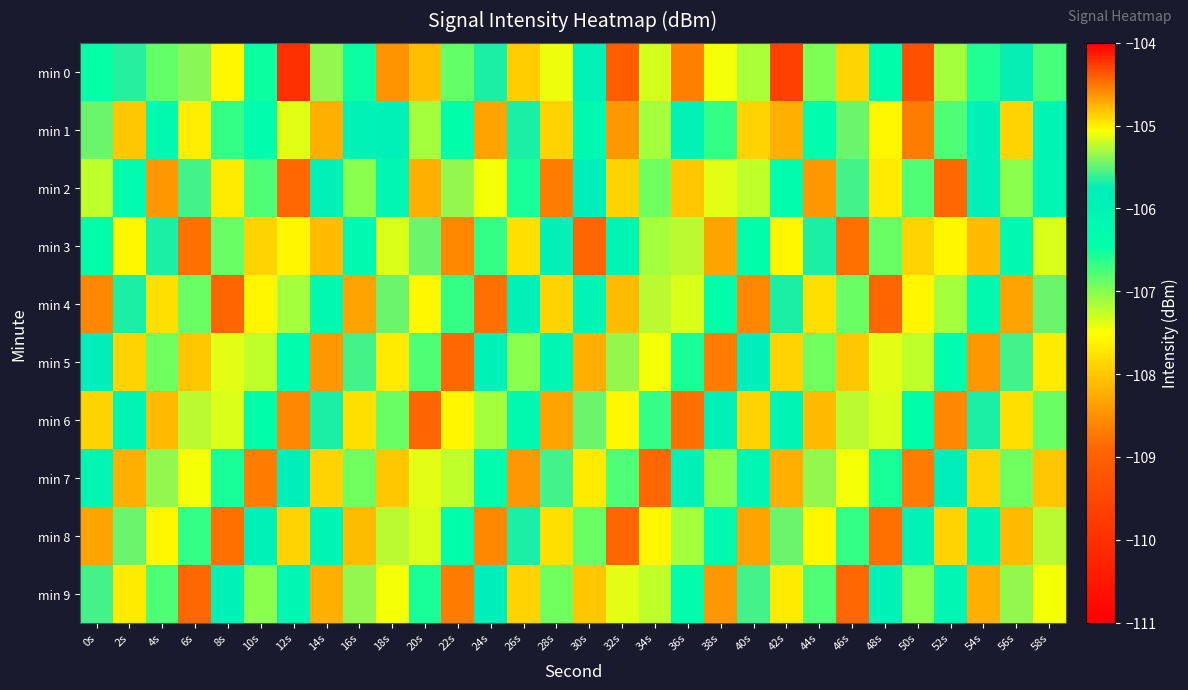

Reading left to right, list all the values displayed in this chart.

min 0: 0s=-106.5	2s=-105.6	4s=-106.9	6s=-105.4	8s=-107.6	10s=-106.5	12s=-110.0	14s=-105.4	16s=-106.5	18s=-108.5	20s=-108.1	22s=-106.8	24s=-105.7	26s=-107.9	28s=-105.1	30s=-106.0	32s=-109.1	34s=-107.3	36s=-108.7	38s=-107.5	40s=-107.2	42s=-109.7	44s=-107.0	46s=-104.9	48s=-106.4	50s=-109.3	52s=-107.1	54s=-106.6	56s=-105.7	58s=-106.8
min 1: 0s=-105.5	2s=-108.0	4s=-106.2	6s=-107.7	8s=-106.7	10s=-106.4	12s=-107.4	14s=-108.2	16s=-105.9	18s=-105.9	20s=-107.1	22s=-106.4	24s=-108.3	26s=-105.7	28s=-107.9	30s=-106.2	32s=-108.5	34s=-107.1	36s=-106.0	38s=-106.7	40s=-107.9	42s=-108.2	44s=-106.3	46s=-105.5	48s=-107.6	50s=-108.7	52s=-106.8	54s=-105.9	56s=-107.9	58s=-106.0
min 2: 0s=-107.2	2s=-106.3	4s=-108.5	6s=-105.6	8s=-107.7	10s=-106.8	12s=-108.9	14s=-105.9	16s=-107.0	18s=-106.1	20s=-108.2	22s=-105.3	24s=-107.5	26s=-106.6	28s=-108.7	30s=-105.8	32s=-107.9	34s=-106.9	36s=-108.0	38s=-105.1	40s=-107.2	42s=-106.3	44s=-108.5	46s=-105.6	48s=-107.7	50s=-106.8	52s=-108.9	54s=-105.9	56s=-107.0	58s=-106.1
min 3: 0s=-106.5	2s=-107.6	4s=-105.7	6s=-108.8	8s=-106.9	10s=-107.9	12s=-105.0	14s=-108.1	16s=-106.2	18s=-107.3	20s=-105.5	22s=-108.6	24s=-106.7	26s=-107.8	28s=-105.9	30s=-108.9	32s=-106.0	34s=-107.1	36s=-105.2	38s=-108.3	40s=-106.5	42s=-107.6	44s=-105.7	46s=-108.8	48s=-106.9	50s=-107.9	52s=-105.0	54s=-108.1	56s=-106.2	58s=-107.3
min 4: 0s=-108.6	2s=-105.7	4s=-107.8	6s=-106.9	8s=-108.9	10s=-105.0	12s=-107.1	14s=-106.2	16s=-108.3	18s=-105.5	20s=-107.6	22s=-106.7	24s=-108.8	26s=-105.9	28s=-107.9	30s=-106.0	32s=-108.1	34s=-105.2	36s=-107.3	38s=-106.5	40s=-108.6	42s=-105.7	44s=-107.8	46s=-106.9	48s=-108.9	50s=-105.0	52s=-107.1	54s=-106.2	56s=-108.3	58s=-105.5
min 5: 0s=-105.8	2s=-107.9	4s=-106.9	6s=-108.0	8s=-105.1	10s=-107.2	12s=-106.3	14s=-108.5	16s=-105.6	18s=-107.7	20s=-106.8	22s=-108.9	24s=-105.9	26s=-107.0	28s=-106.1	30s=-108.2	32s=-105.3	34s=-107.5	36s=-106.6	38s=-108.7	40s=-105.8	42s=-107.9	44s=-106.9	46s=-108.0	48s=-105.1	50s=-107.2	52s=-106.3	54s=-108.5	56s=-105.6	58s=-107.7
min 6: 0s=-107.9	2s=-106.0	4s=-108.1	6s=-105.2	8s=-107.3	10s=-106.5	12s=-108.6	14s=-105.7	16s=-107.8	18s=-106.9	20s=-108.9	22s=-105.0	24s=-107.1	26s=-106.2	28s=-108.3	30s=-105.5	32s=-107.6	34s=-106.7	36s=-108.8	38s=-105.9	40s=-107.9	42s=-106.0	44s=-108.1	46s=-105.2	48s=-107.3	50s=-106.5	52s=-108.6	54s=-105.7	56s=-107.8	58s=-106.9
min 7: 0s=-106.1	2s=-108.2	4s=-105.3	6s=-107.5	8s=-106.6	10s=-108.7	12s=-105.8	14s=-107.9	16s=-106.9	18s=-108.0	20s=-105.1	22s=-107.2	24s=-106.3	26s=-108.5	28s=-105.6	30s=-107.7	32s=-106.8	34s=-108.9	36s=-105.9	38s=-107.0	40s=-106.1	42s=-108.2	44s=-105.3	46s=-107.5	48s=-106.6	50s=-108.7	52s=-105.8	54s=-107.9	56s=-106.9	58s=-108.0
min 8: 0s=-108.3	2s=-105.5	4s=-107.6	6s=-106.7	8s=-108.8	10s=-105.9	12s=-107.9	14s=-106.0	16s=-108.1	18s=-105.2	20s=-107.3	22s=-106.5	24s=-108.6	26s=-105.7	28s=-107.8	30s=-106.9	32s=-108.9	34s=-105.0	36s=-107.1	38s=-106.2	40s=-108.3	42s=-105.5	44s=-107.6	46s=-106.7	48s=-108.8	50s=-105.9	52s=-107.9	54s=-106.0	56s=-108.1	58s=-105.2
min 9: 0s=-105.6	2s=-107.7	4s=-106.8	6s=-108.9	8s=-105.9	10s=-107.0	12s=-106.1	14s=-108.2	16s=-105.3	18s=-107.5	20s=-106.6	22s=-108.7	24s=-105.8	26s=-107.9	28s=-106.9	30s=-108.0	32s=-105.1	34s=-107.2	36s=-106.3	38s=-108.5	40s=-105.6	42s=-107.7	44s=-106.8	46s=-108.9	48s=-105.9	50s=-107.0	52s=-106.1	54s=-108.2	56s=-105.3	58s=-107.5